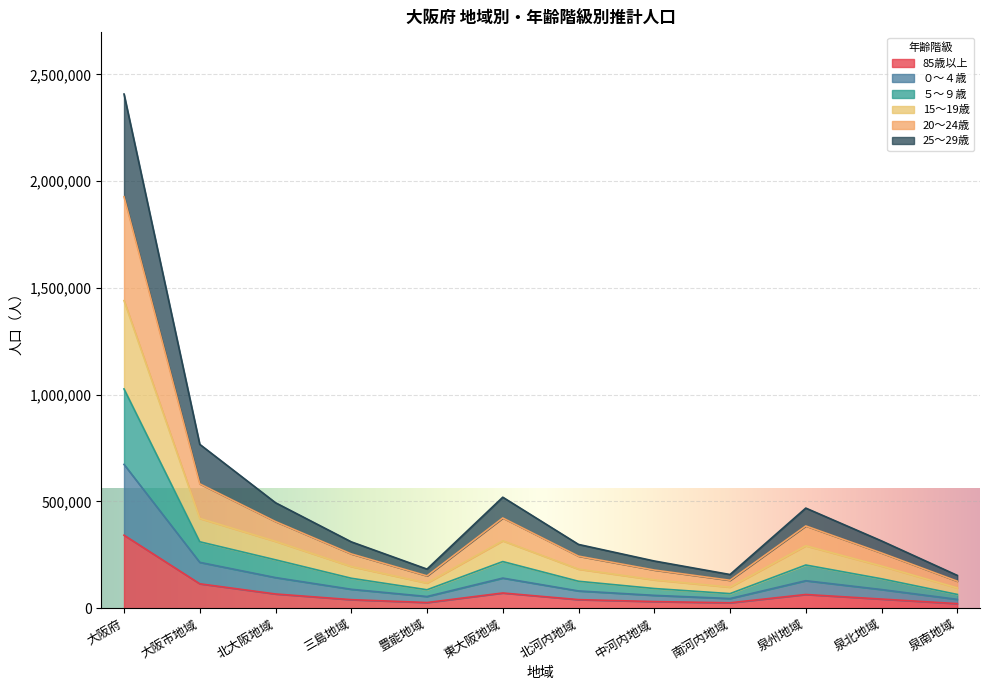

True or false: 85歳以上 has more than 2 points higher than both neighbors.

False